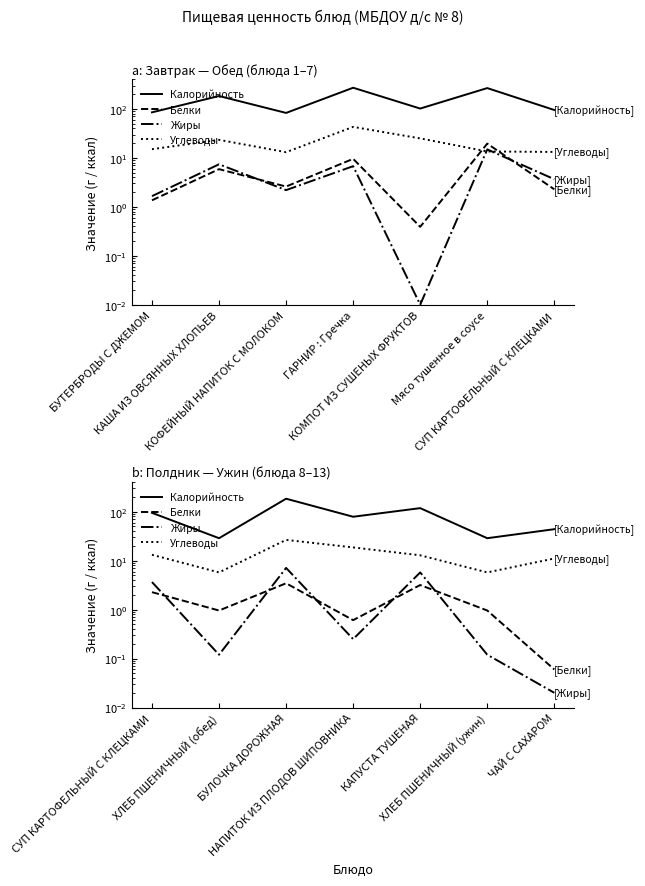

How many interior local valleys does the Белки series have?

2